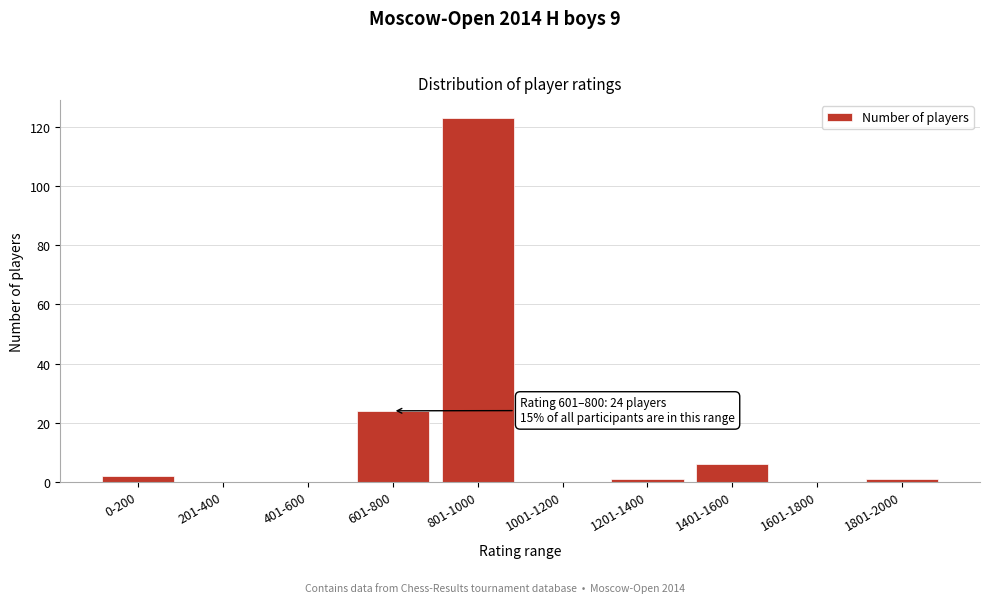

Reading right to left, extract all data points from this chart.

1801-2000=1	1601-1800=0	1401-1600=6	1201-1400=1	1001-1200=0	801-1000=123	601-800=24	401-600=0	201-400=0	0-200=2